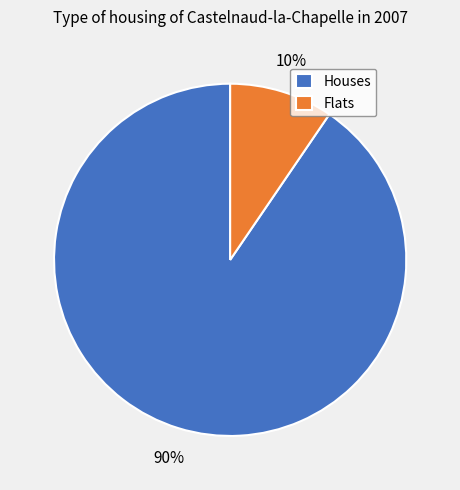

How many segments does this pie chart have?

2